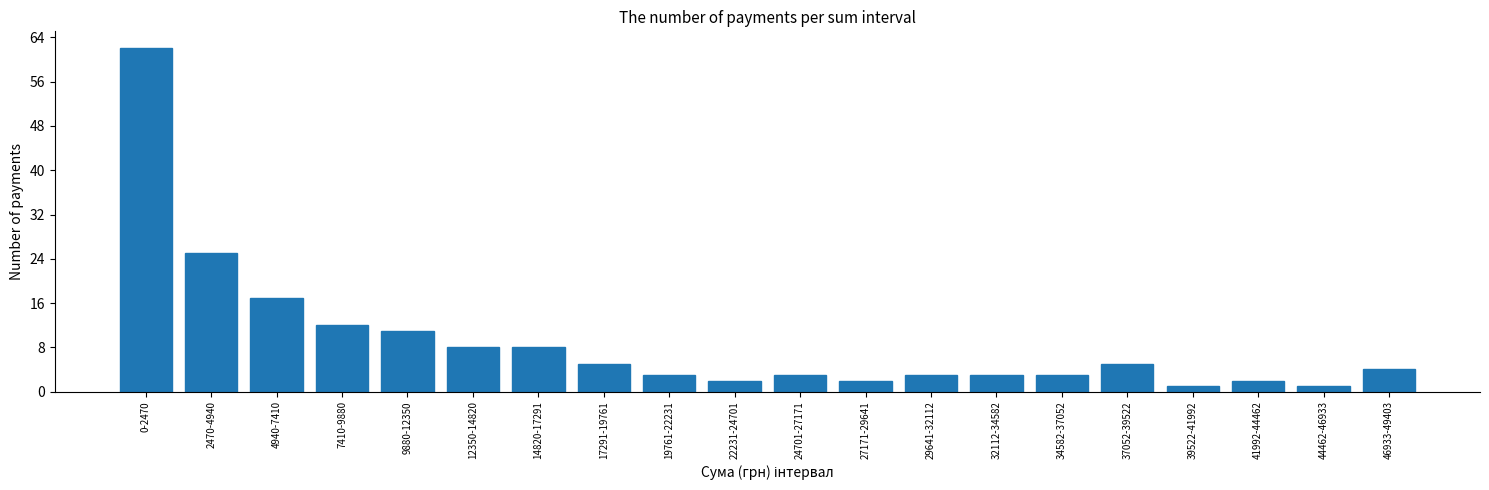

Reading left to right, transcribe all the data shown in this chart.

0-2470=62	2470-4940=25	4940-7410=17	7410-9880=12	9880-12350=11	12350-14820=8	14820-17291=8	17291-19761=5	19761-22231=3	22231-24701=2	24701-27171=3	27171-29641=2	29641-32112=3	32112-34582=3	34582-37052=3	37052-39522=5	39522-41992=1	41992-44462=2	44462-46933=1	46933-49403=4